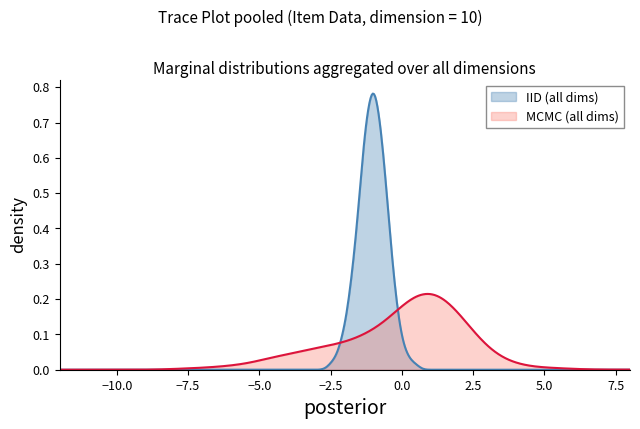

Which series has the largest range (max minus min)?

IID (all dims)